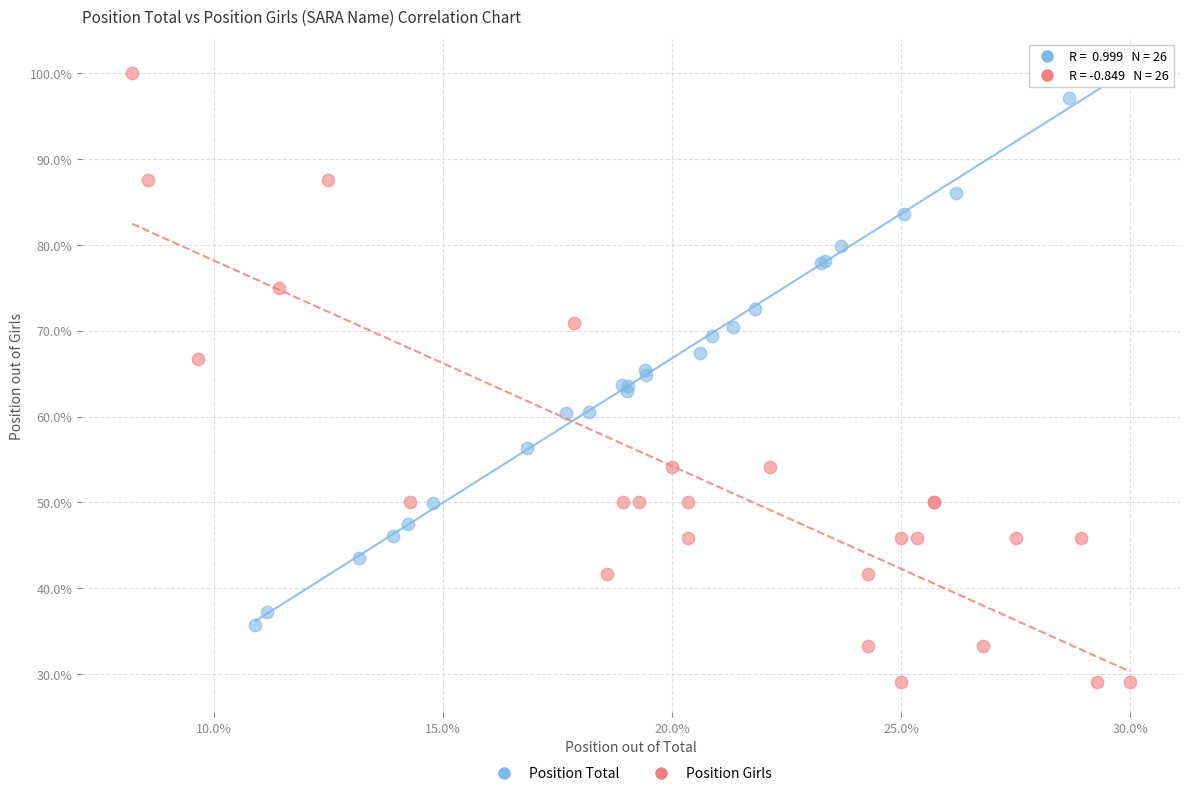

Which series has the largest Y range (max minus min)?

Position Girls